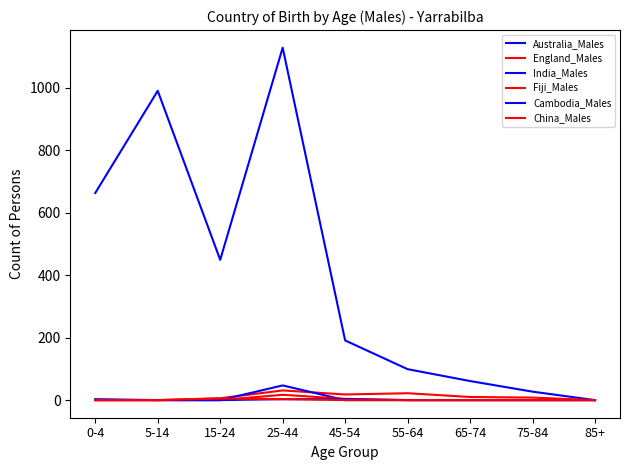

What is the difference between the maximum and minimum values in the Cambodia_Males series?

3